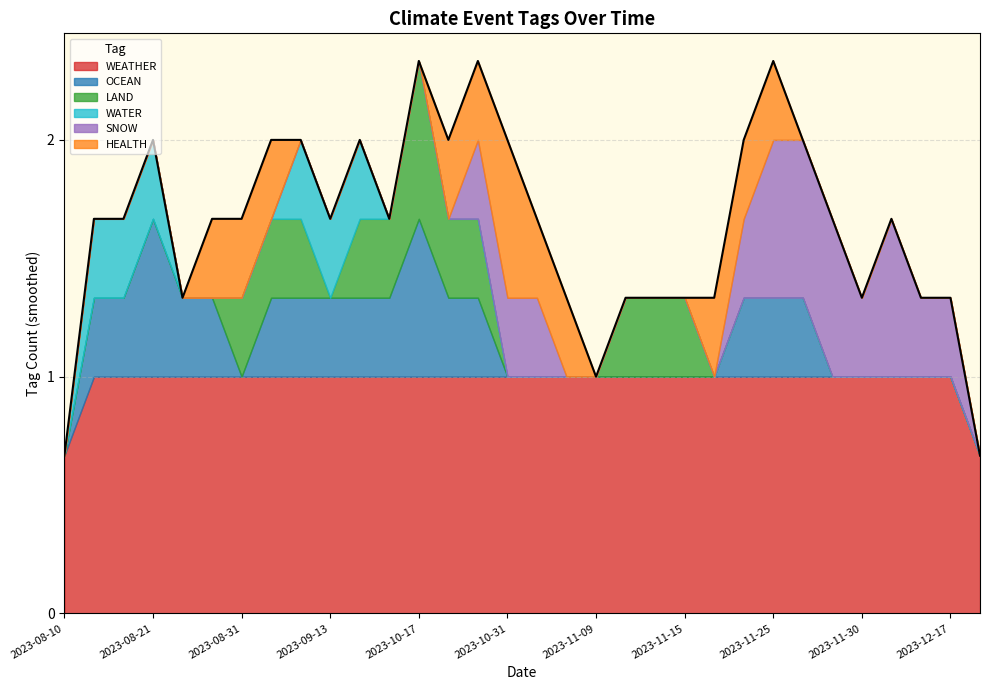

Rank the series by their maximum value, from lowest to highest.

WEATHER, OCEAN, LAND, WATER, SNOW, HEALTH